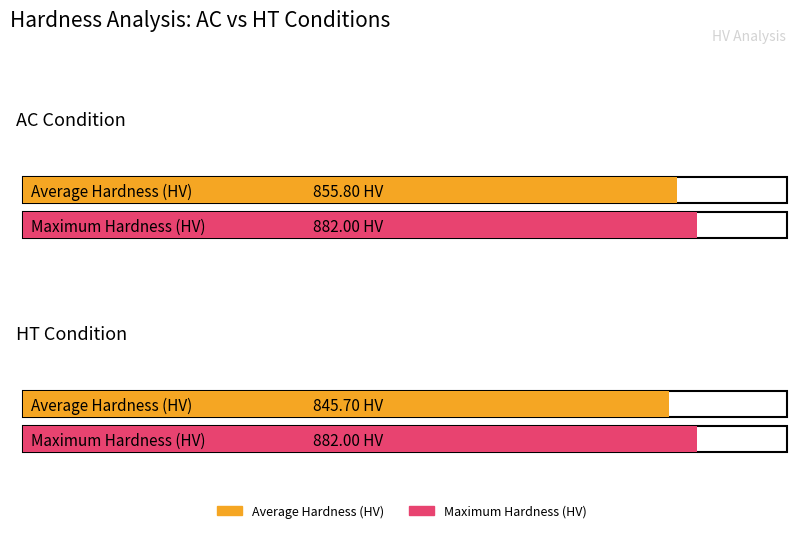

Which has a higher value, HT or AC?

AC